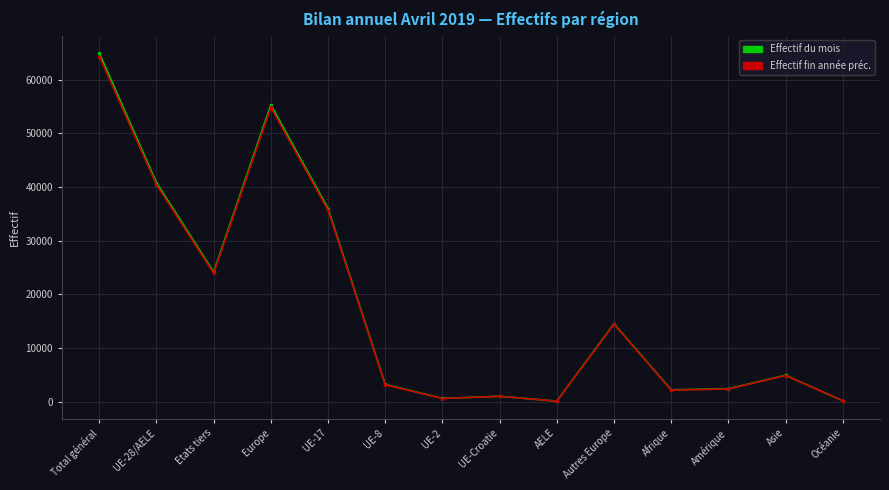

What are all the series names shown in the legend?

Effectif du mois, Effectif fin année préc.